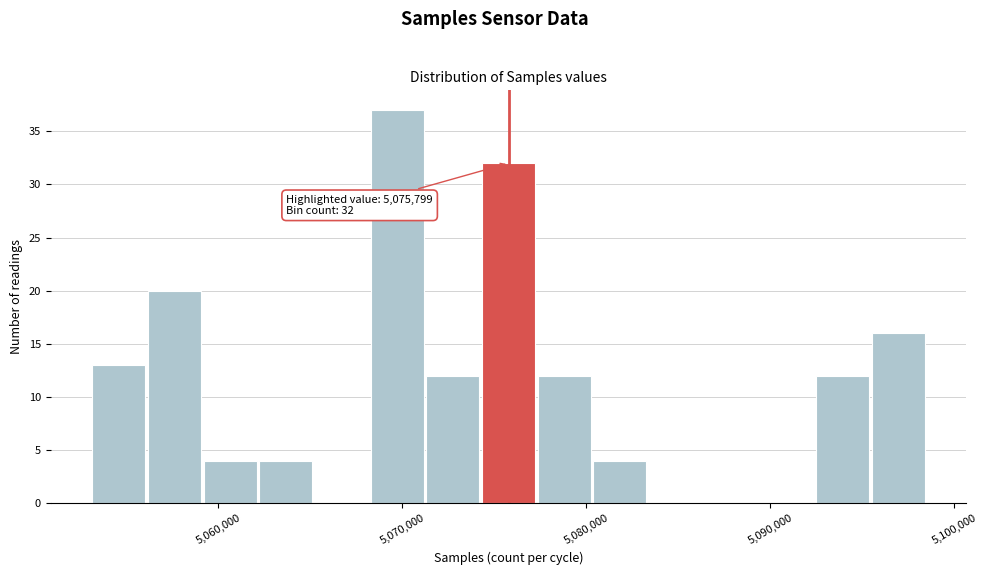

Read against the x-axis, roughly where is the centre of the tallest bar?

5070000